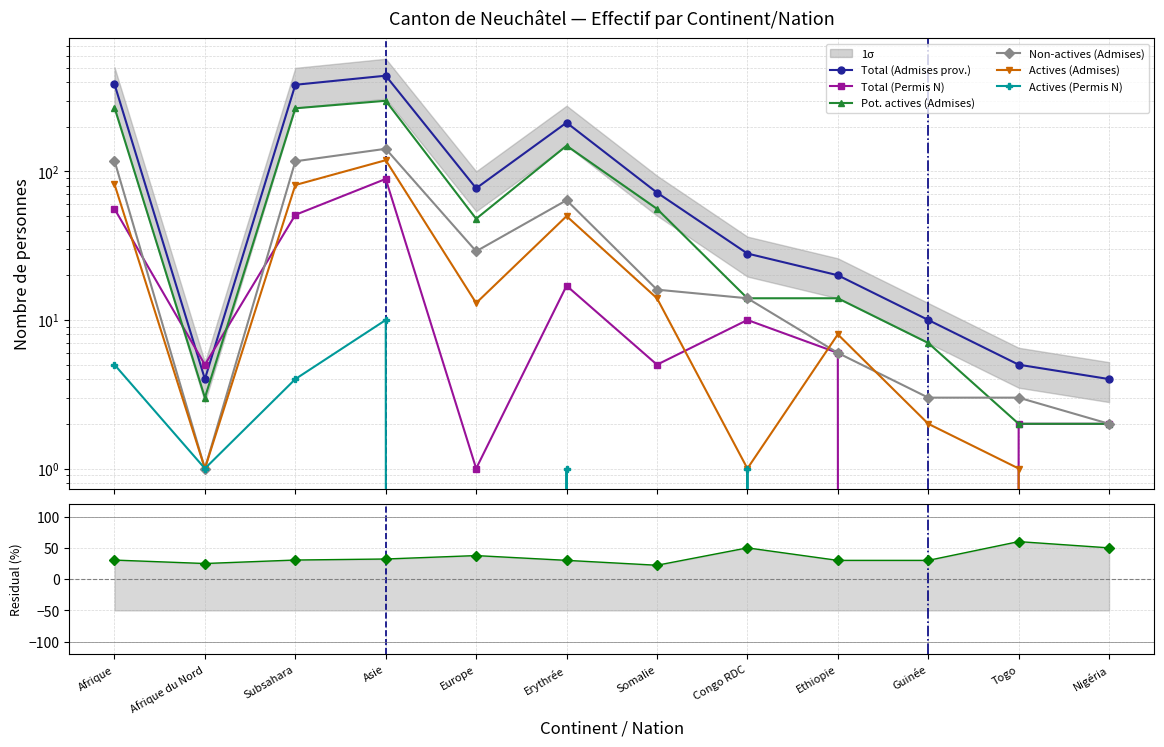

Which category has the lowest value across all series?

Guinée